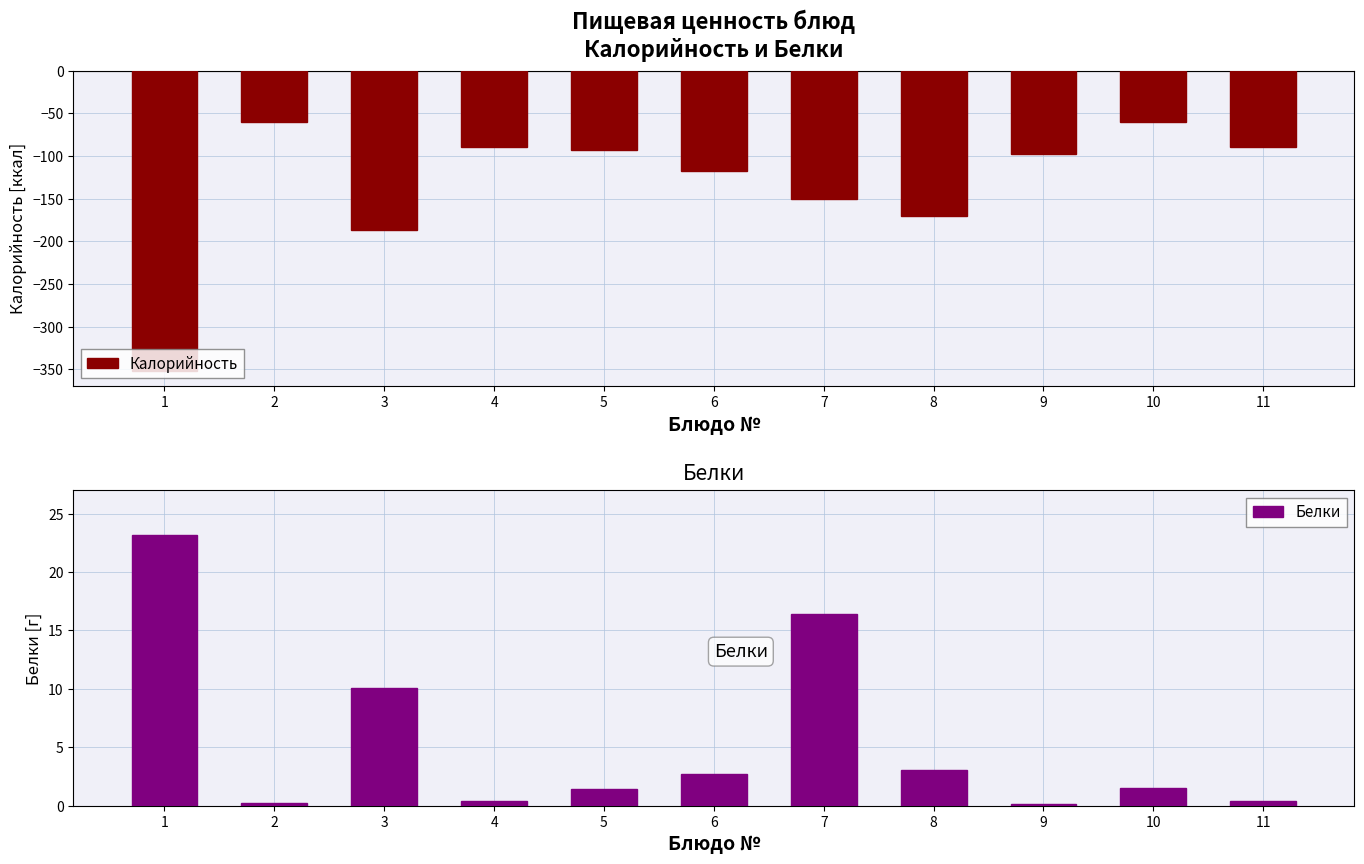

Is it true that Белки equals 0.4 at 4?

True